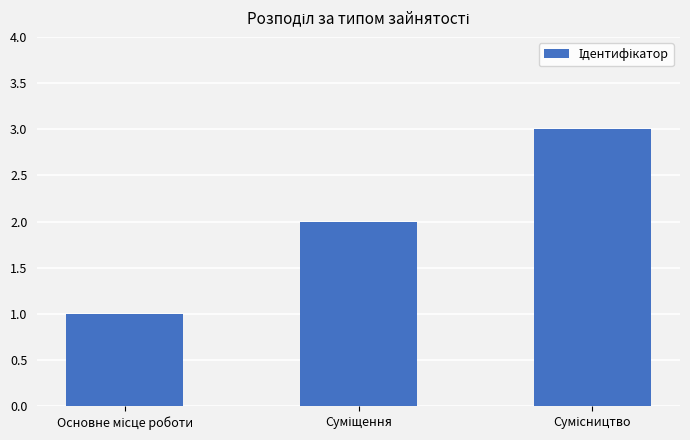

What is the greatest value displayed?

3